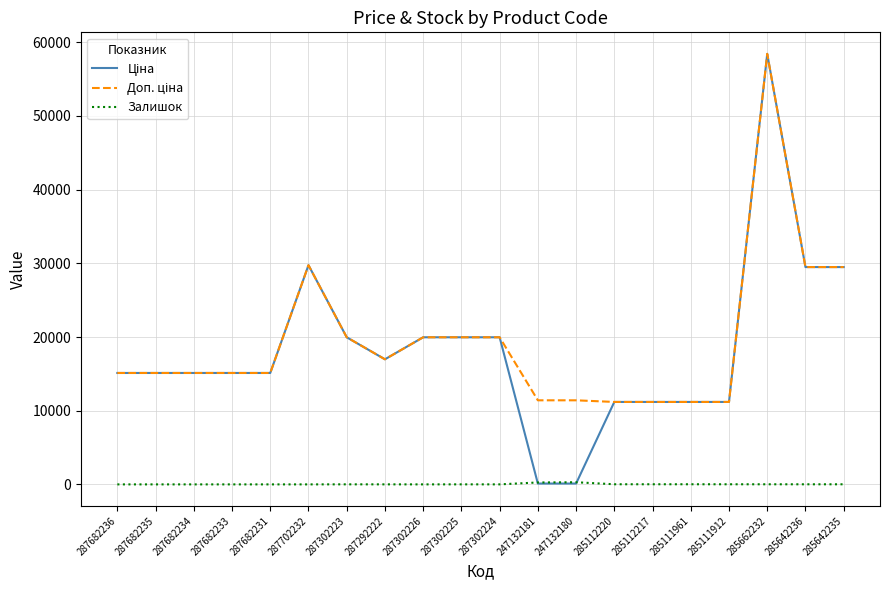

True or false: Залишок has more than 0 points higher than both neighbors.

True